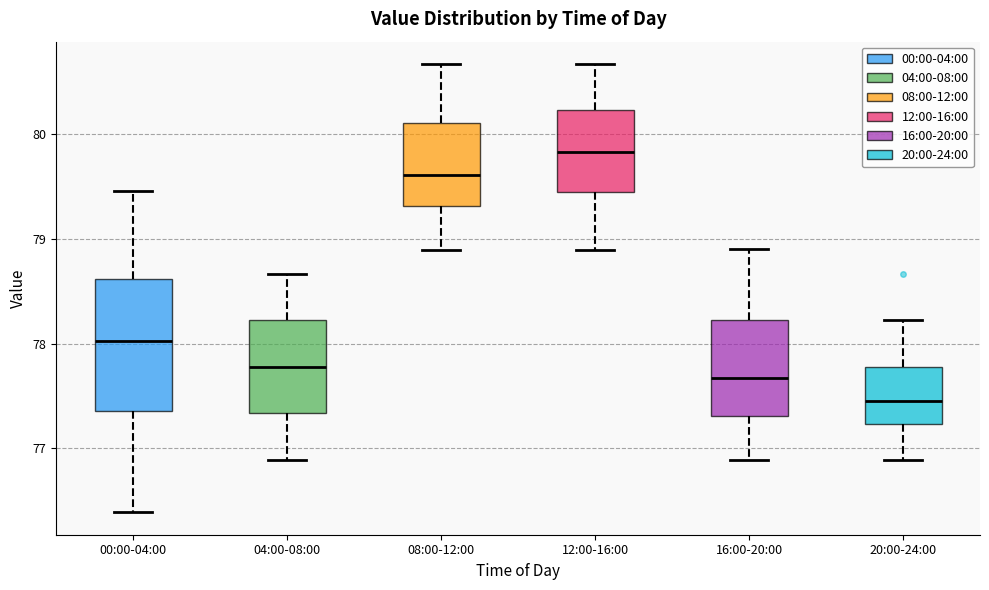

Comparing the boxes themselves (not the whiskers), which one is the tallest?

00:00-04:00